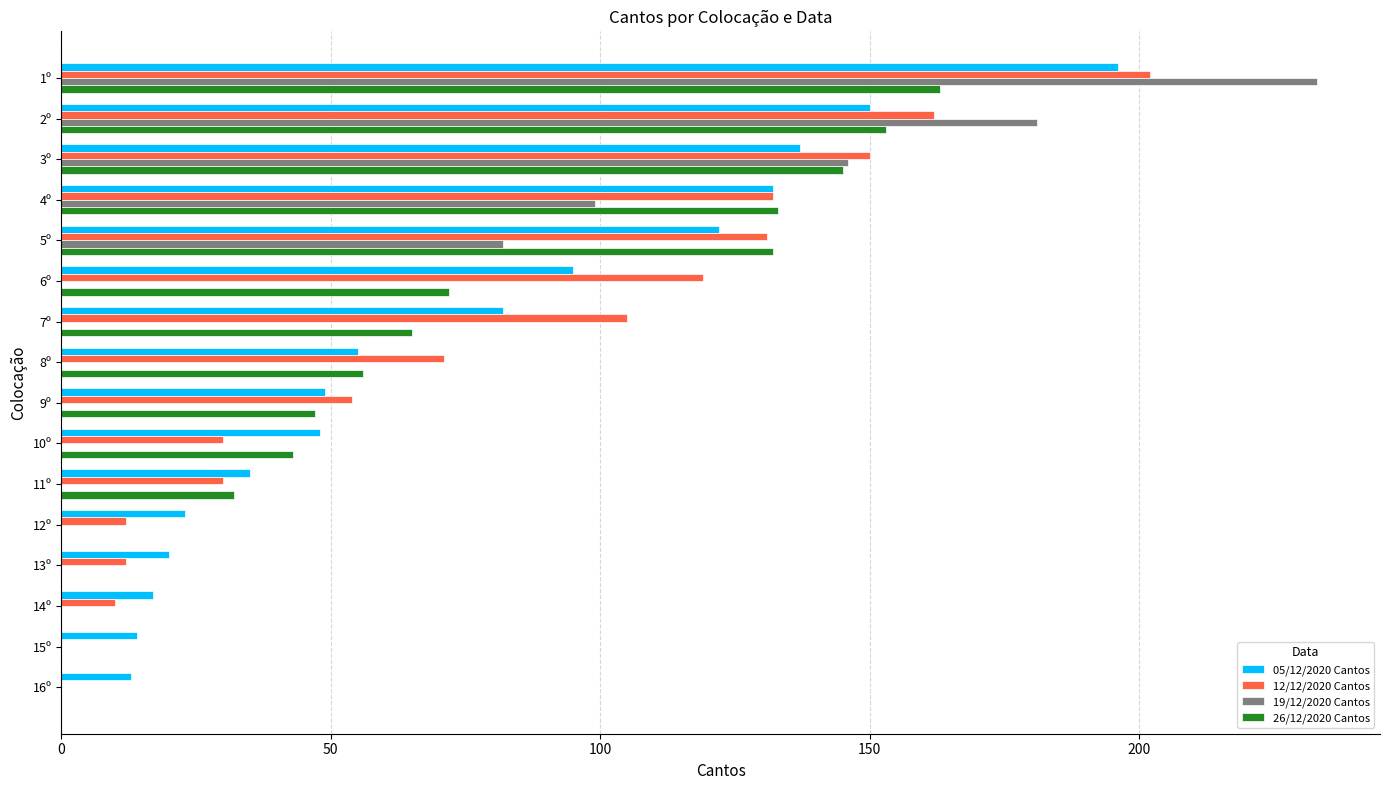

At which category is the sum across all series the highest?

1º